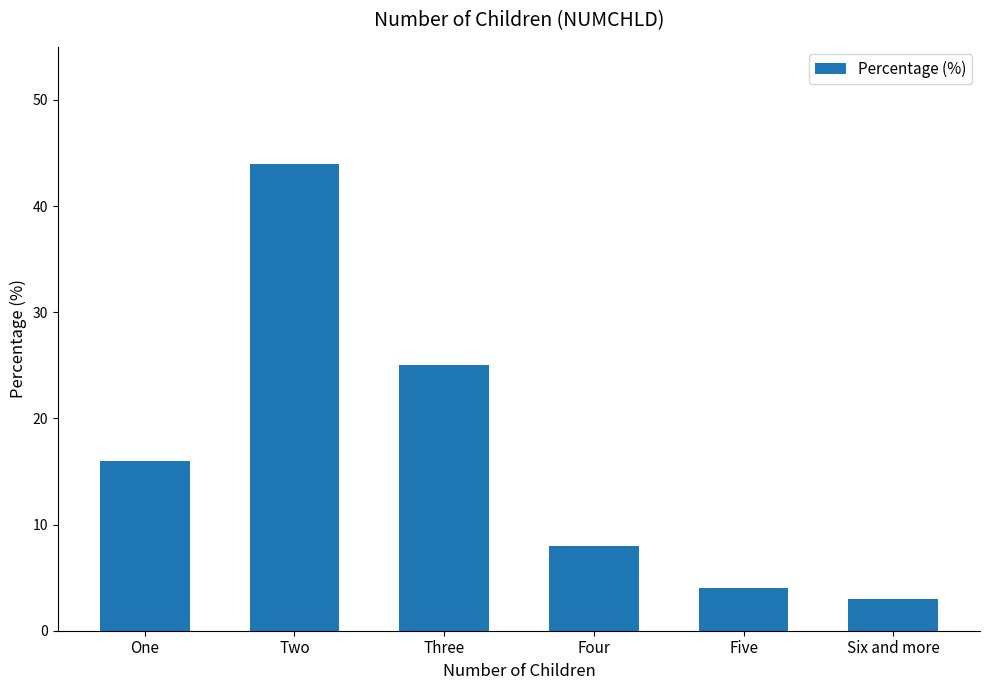

Reading left to right, transcribe all the data shown in this chart.

16	44	25	8	4	3